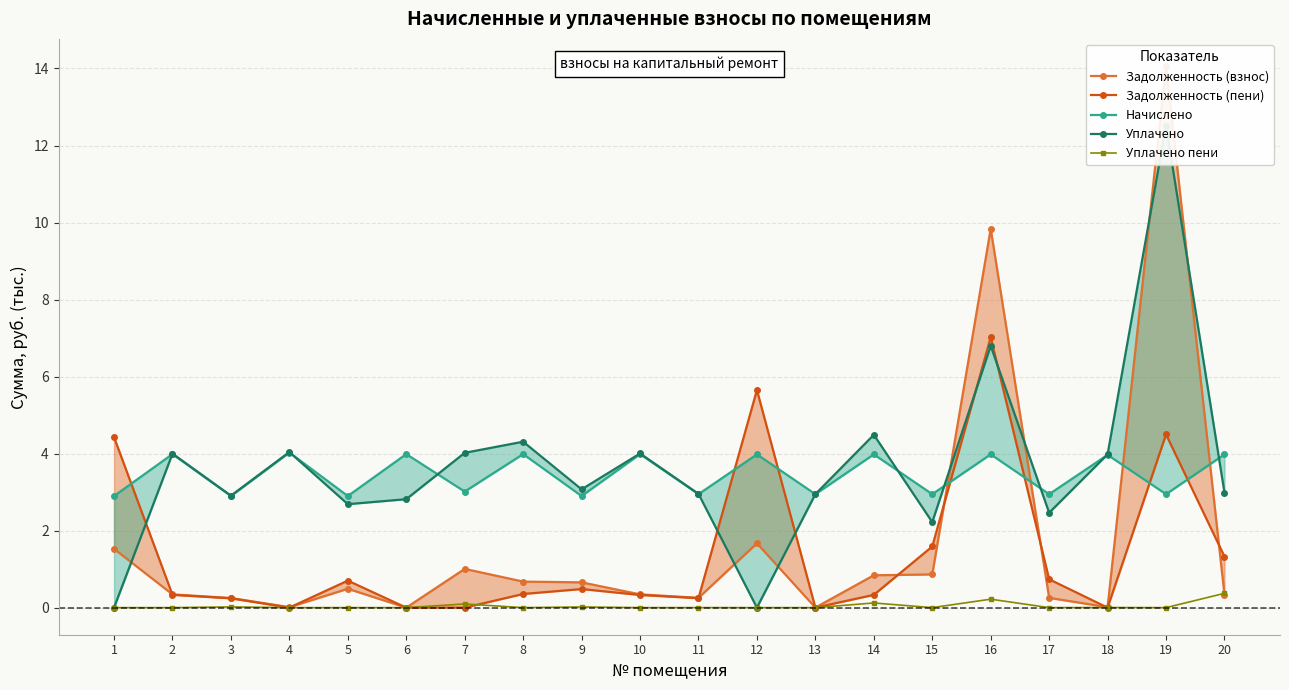

Reading right to left, extract all data points from this chart.

Задолженность (взнос): 0.3	14.1	0.0	0.3	9.8	0.9	0.8	0.0	1.7	0.3	0.3	0.7	0.7	1.0	0.0	0.5	0.0	0.3	0.3	1.5
Задолженность (пени): 1.3	4.5	0.0	0.7	7.0	1.6	0.3	0.0	5.7	0.2	0.3	0.5	0.4	0.0	0.0	0.7	0.0	0.2	0.3	4.4
Начислено: 4.0	2.9	4.0	2.9	4.0	2.9	4.0	2.9	4.0	2.9	4.0	2.9	4.0	3.0	4.0	2.9	4.0	2.9	4.0	2.9
Уплачено: 3.0	12.5	4.0	2.5	6.8	2.2	4.5	2.9	0.0	3.0	4.0	3.1	4.3	4.0	2.8	2.7	4.0	2.9	4.0	0.0
Уплачено пени: 0.4	0.0	0.0	0.0	0.2	0.0	0.1	0.0	0.0	0.0	0.0	0.0	0.0	0.1	0.0	0.0	0.0	0.0	0.0	0.0